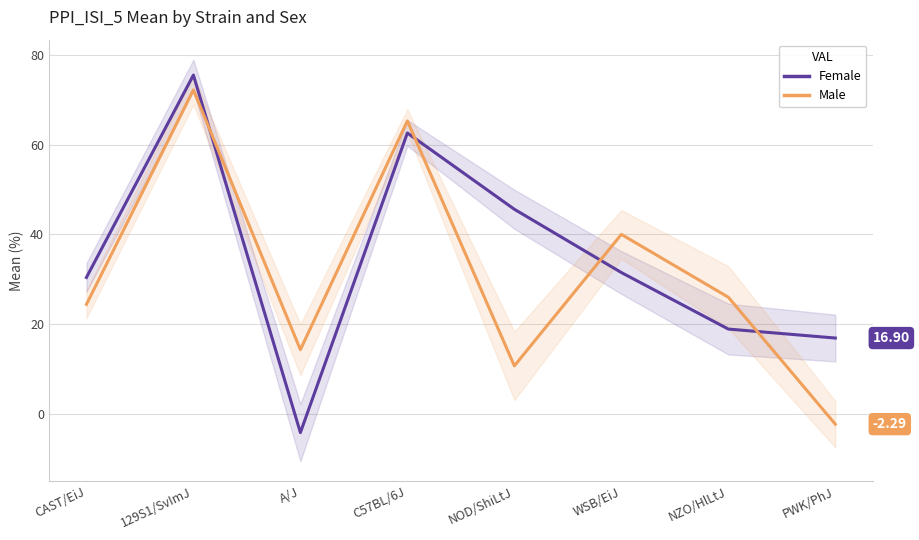

The value of Male at 129S1/SvImJ is 48.3. True or false?

False